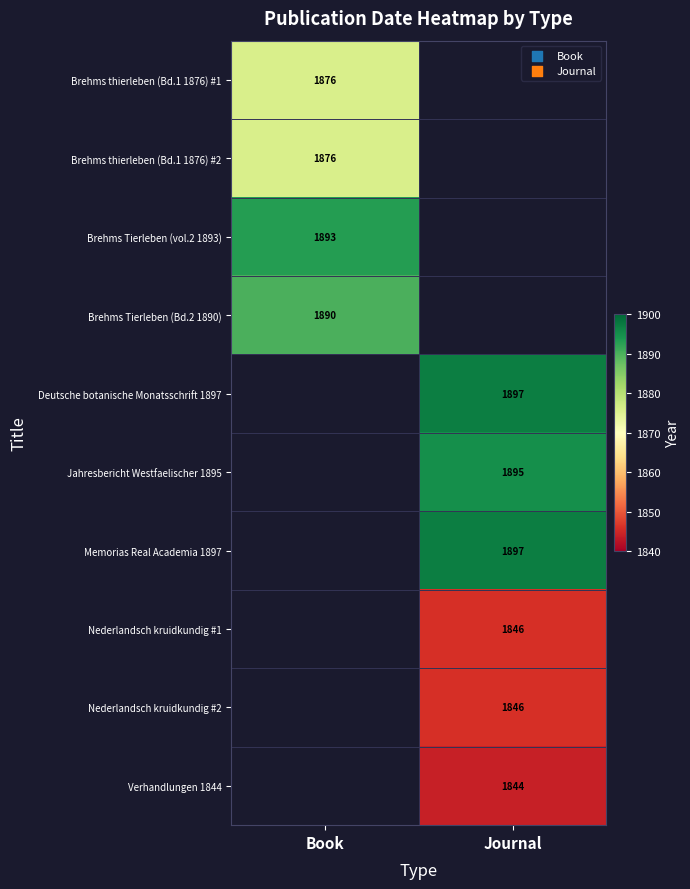

The value of Deutsche botanische Monatsschrift 1897 at Journal is 1897. True or false?

True